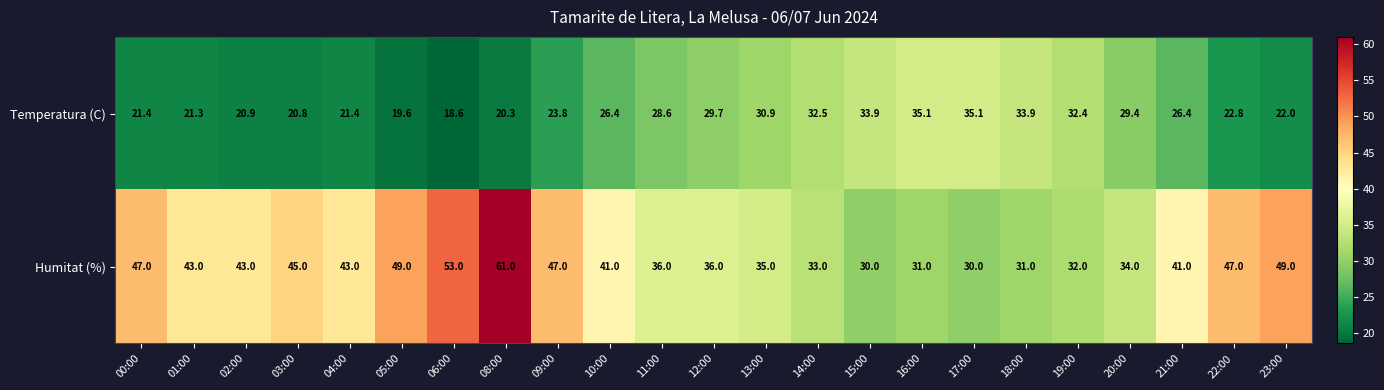

Rank the series by their maximum value, from lowest to highest.

Temperatura (C), Humitat (%)